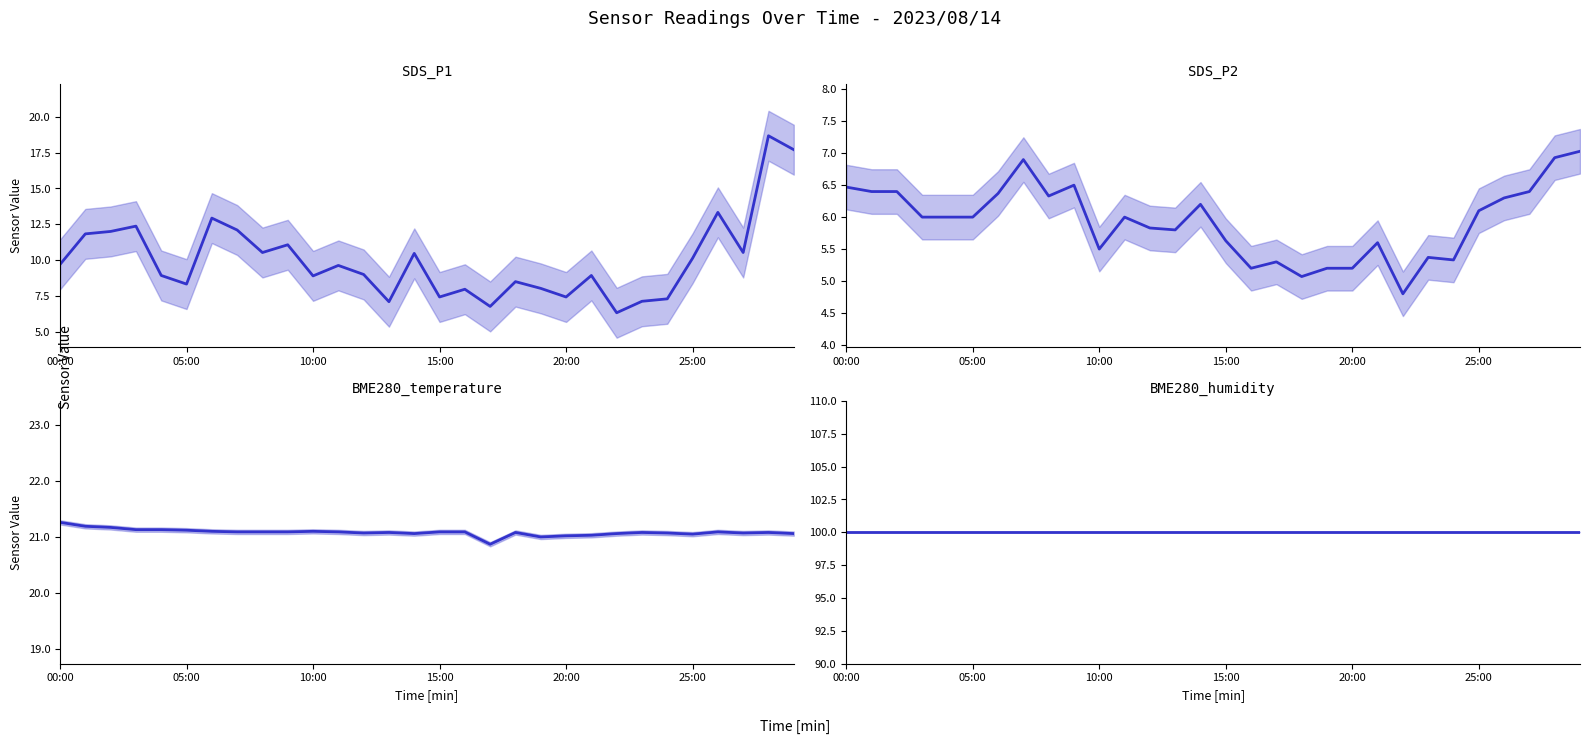

How many data points in SDS_P1 are above 9?

15